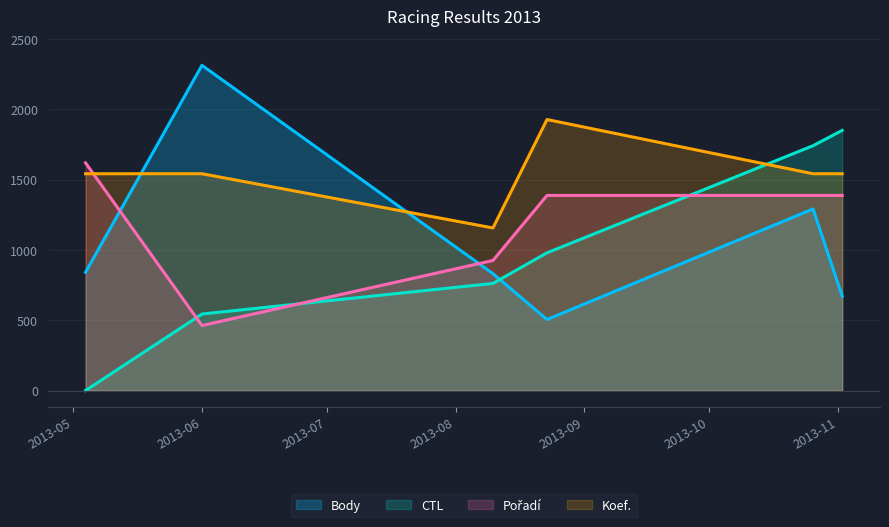

Which series has the largest total across all categories?

Koef.